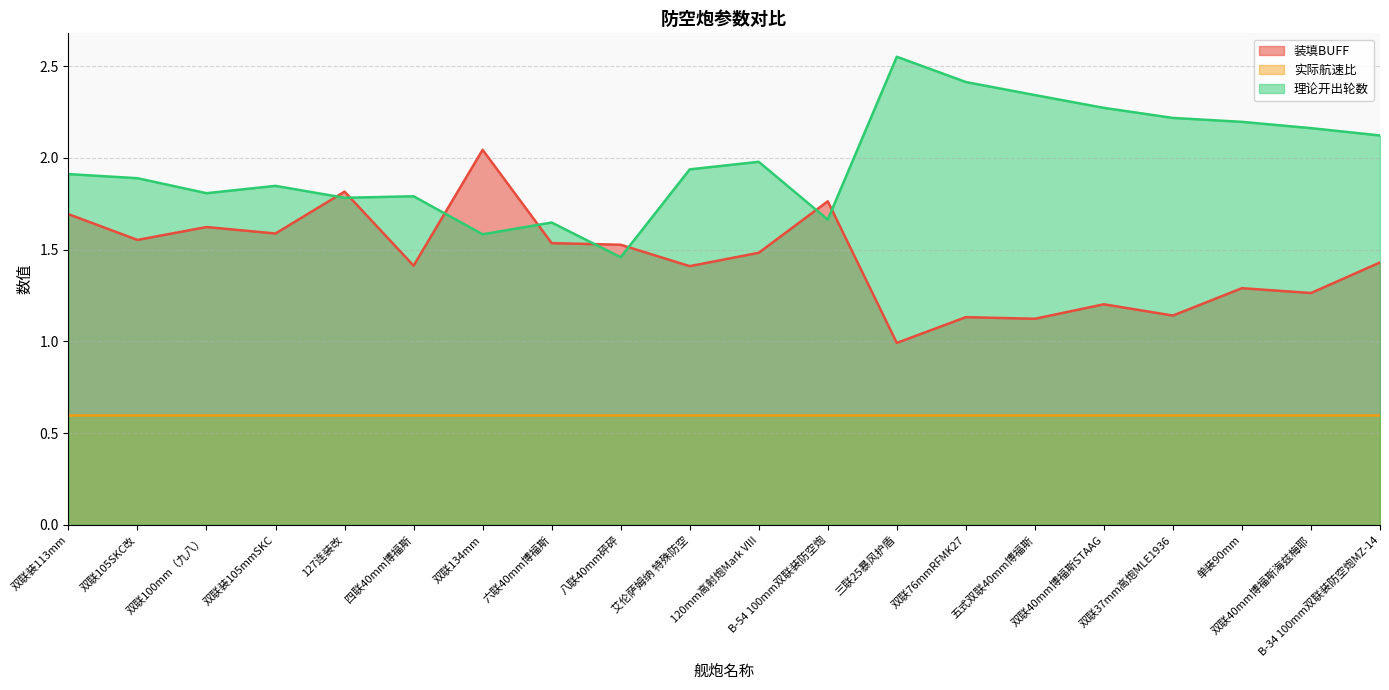

Where do 装填BUFF and 理论开出轮数 first cross each other?

双联装105mmSKC and 127连装改